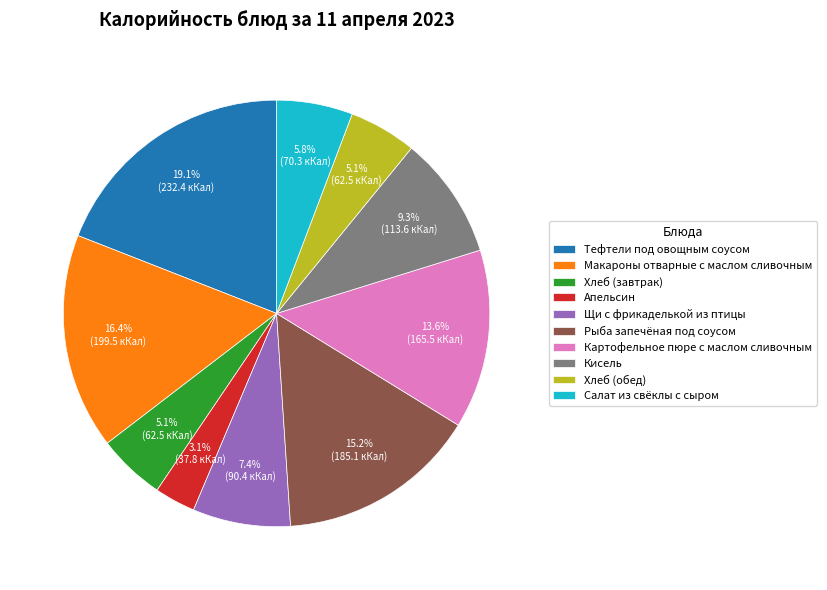

What is the smallest slice in the pie chart?

Апельсин